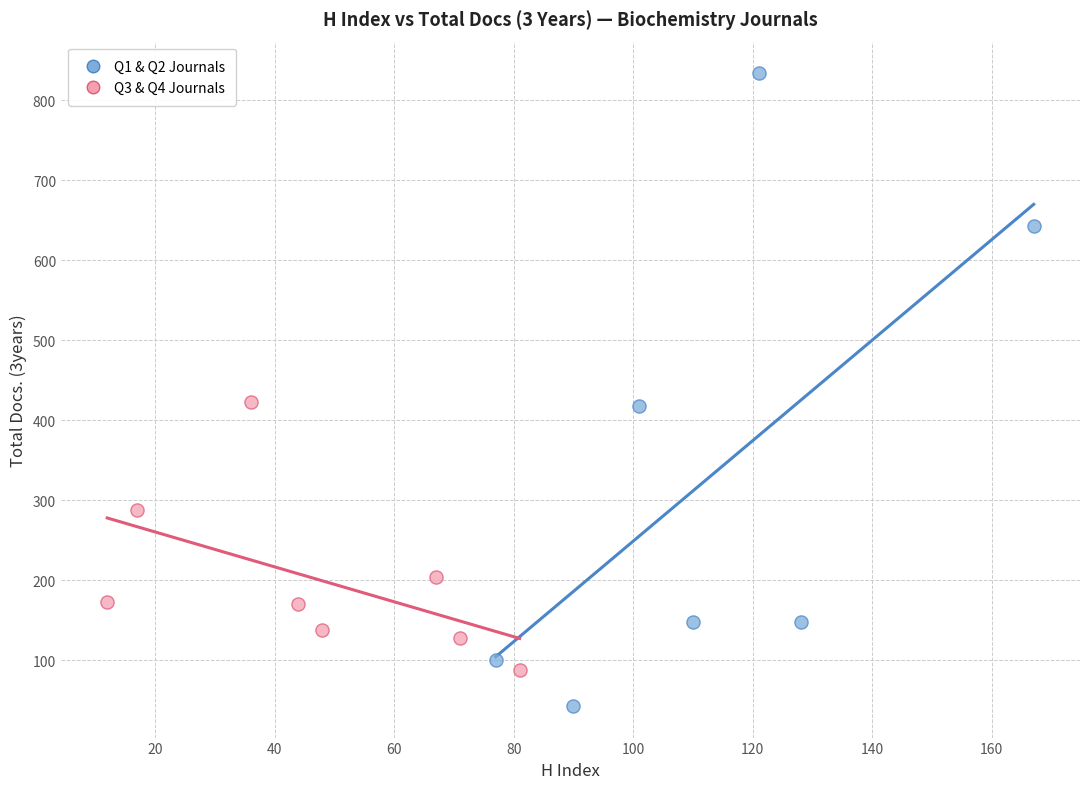

What are all the series names shown in the legend?

Q1 & Q2 Journals, Q3 & Q4 Journals